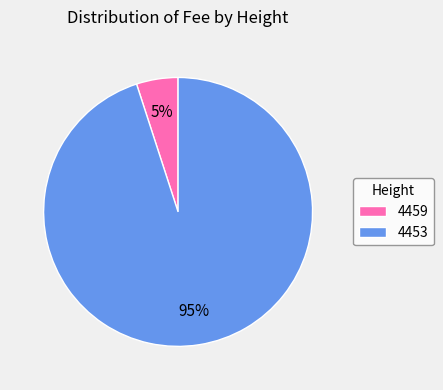

Is there a majority slice in this chart?

Yes